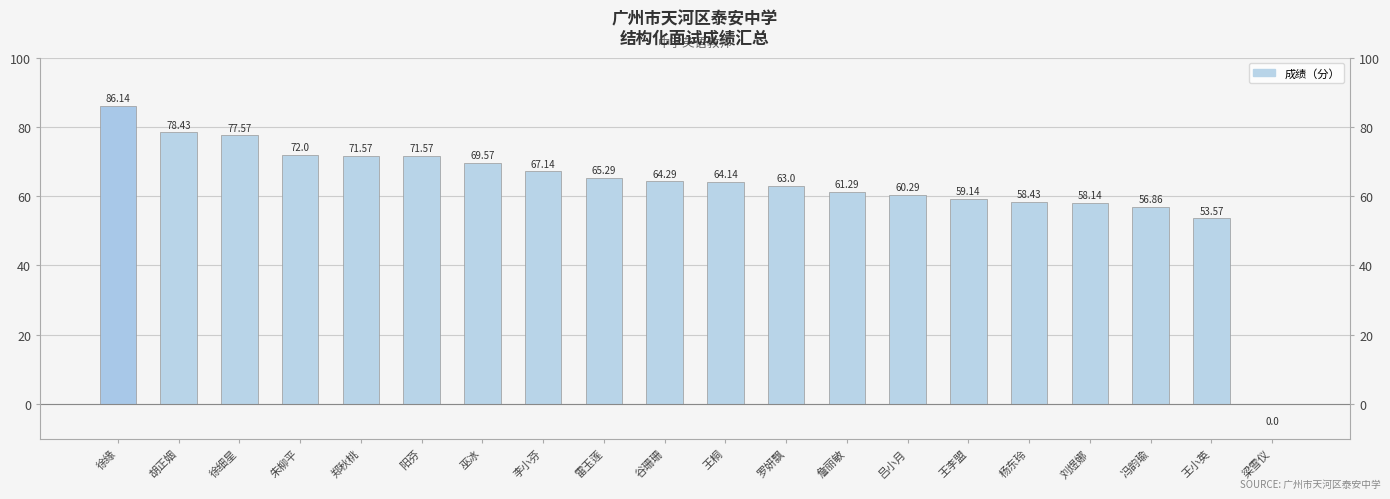

Is it true that the value at 罗妍飘 is 63.0?

True